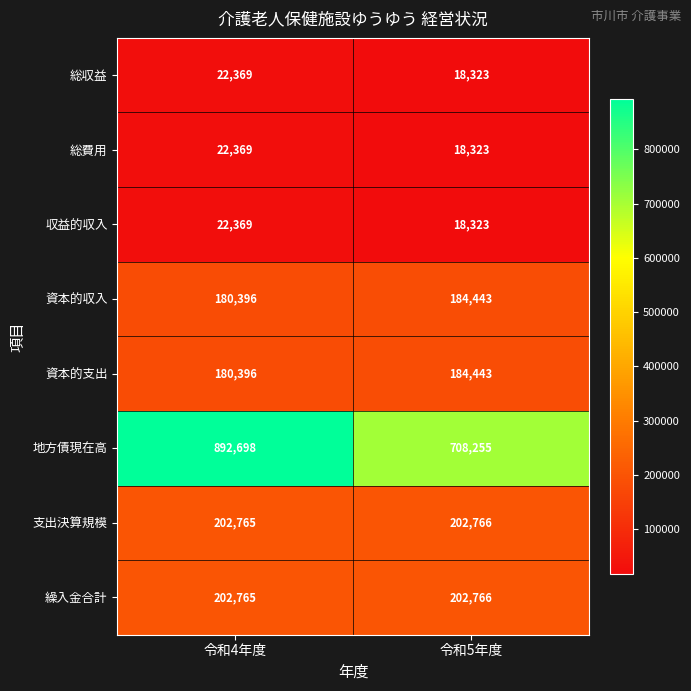

How many data points does each series have?

2